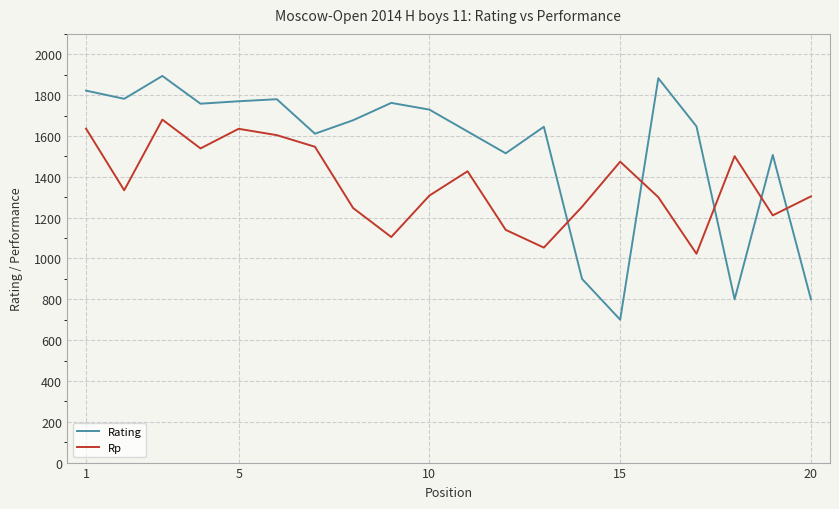

The value of Rp at 5 is 1635. True or false?

True